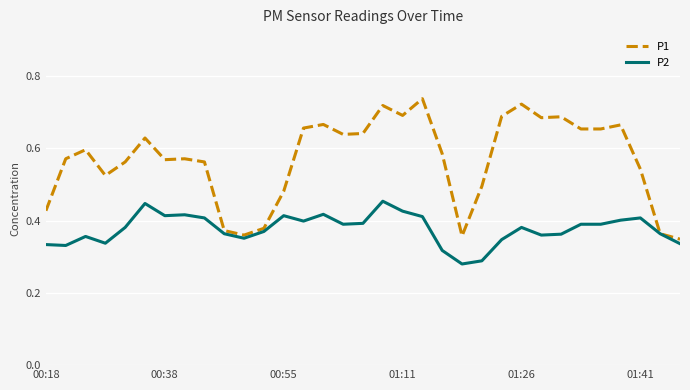

Rank the series by their maximum value, from lowest to highest.

P2, P1